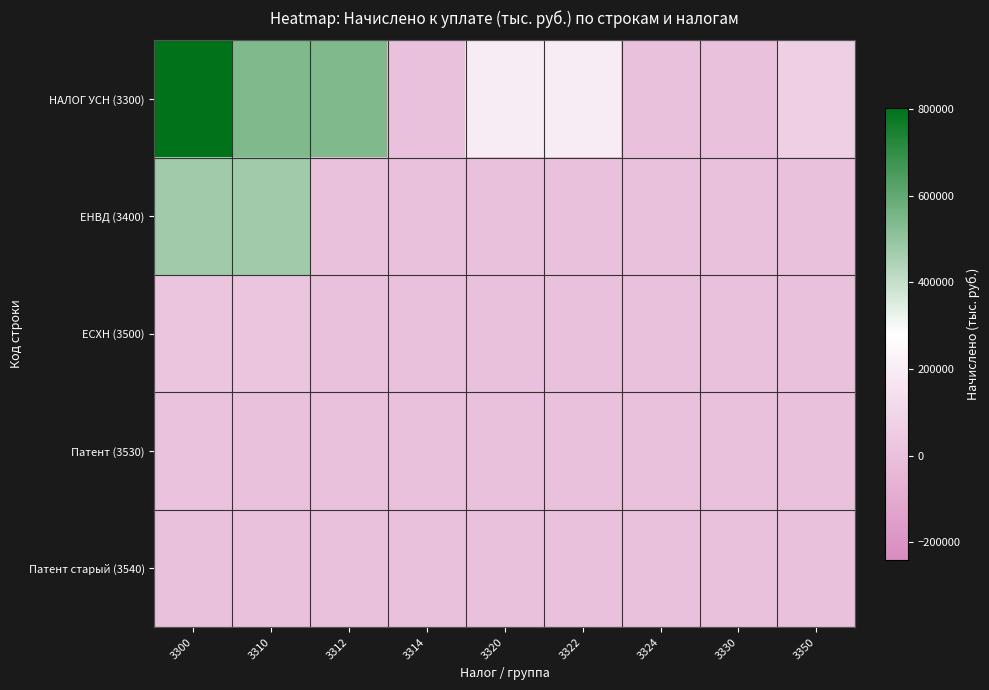

What is the difference between the highest and lowest values at 3324?

216